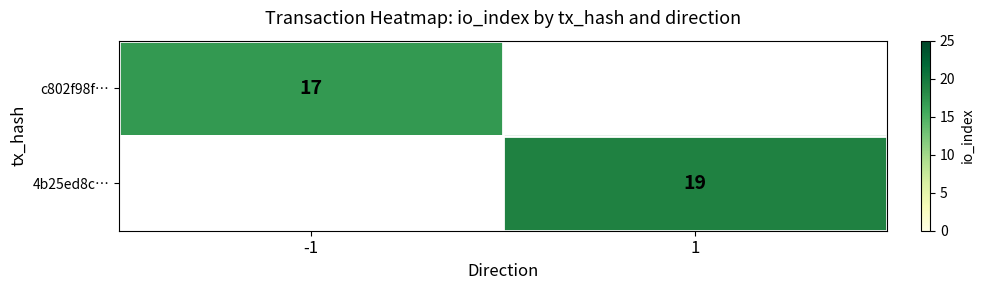

Is the value of 4b25ed8c… at 1 greater than the value of c802f98f… at -1?

Yes